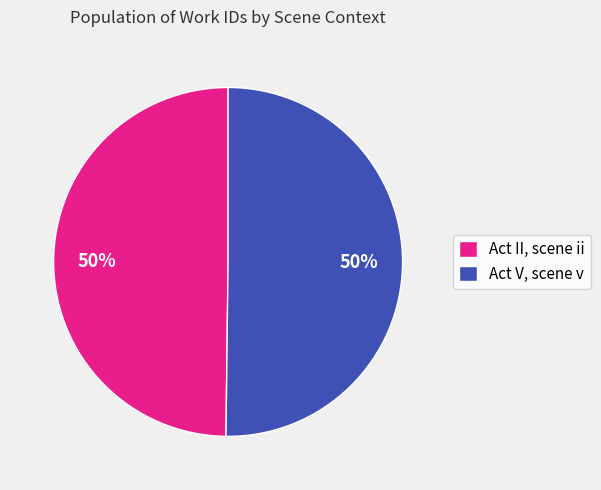

Approximately how many times larger is the value at Act V, scene v compared to Act II, scene ii?

1.0